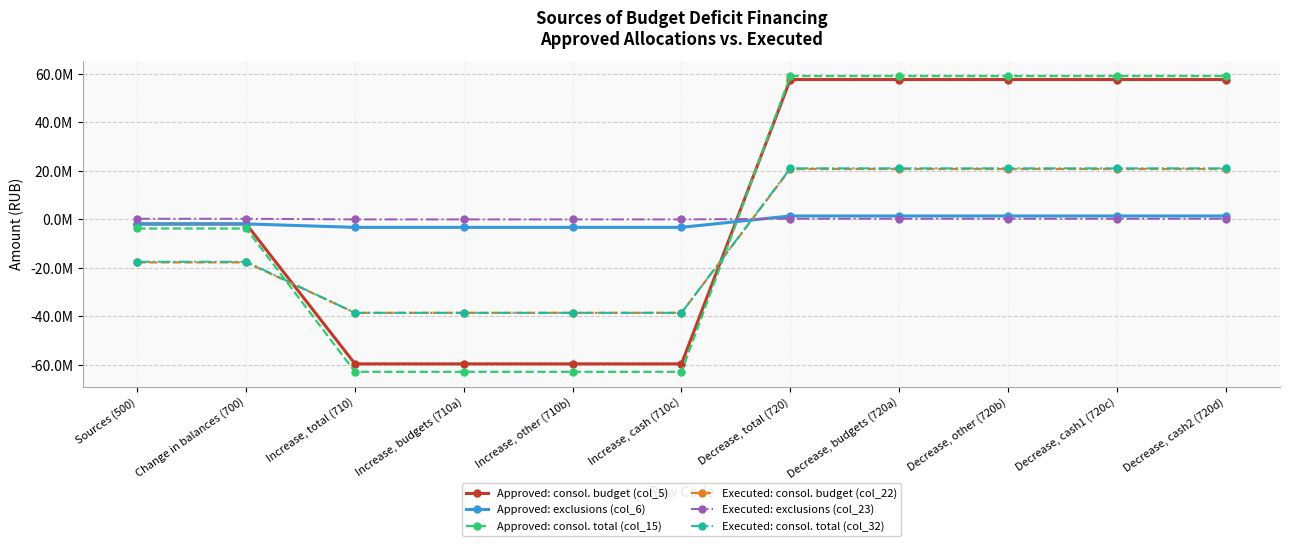

What is the label of the 3rd point from the left?

Increase, total (710)